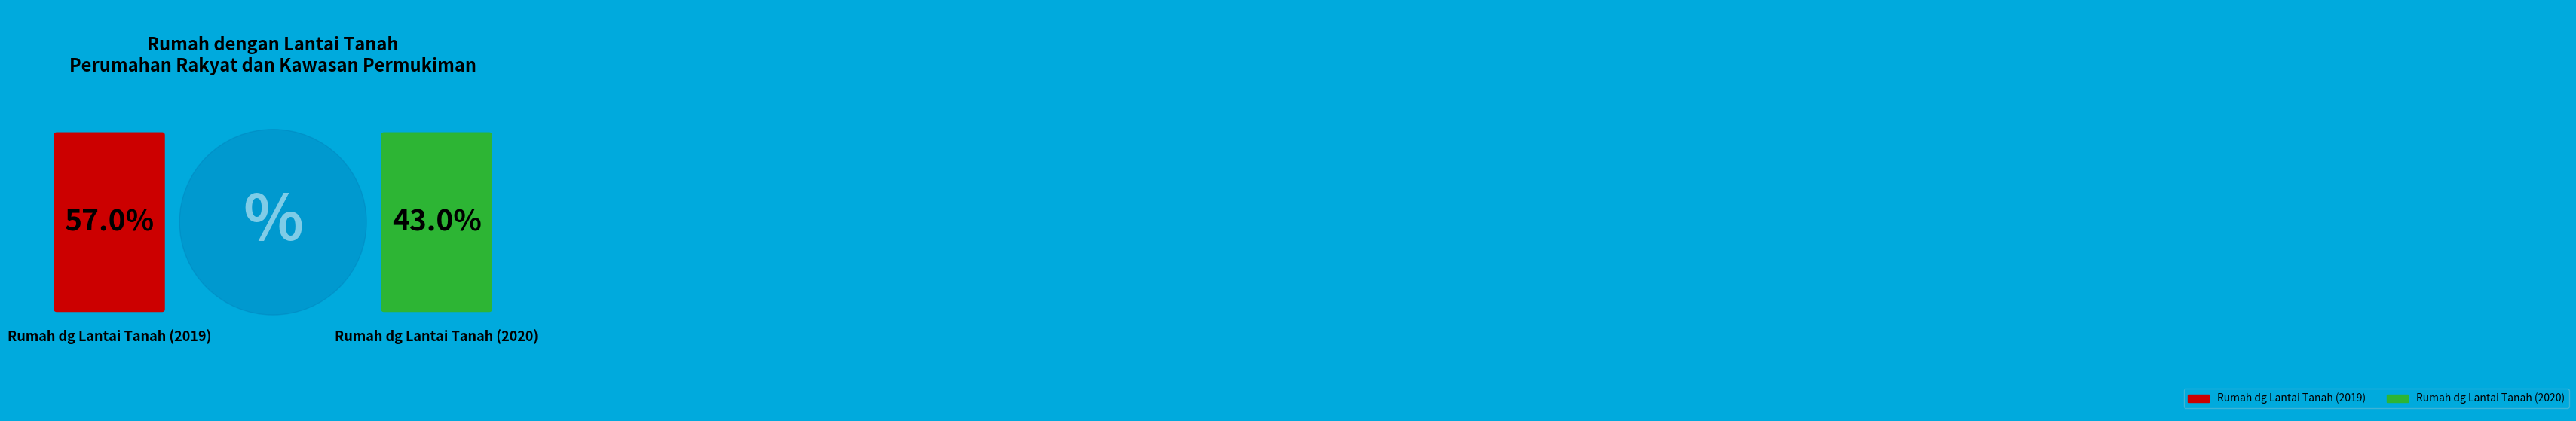

To the nearest percent, what is the difference between the largest and smallest slice percentages?

14%